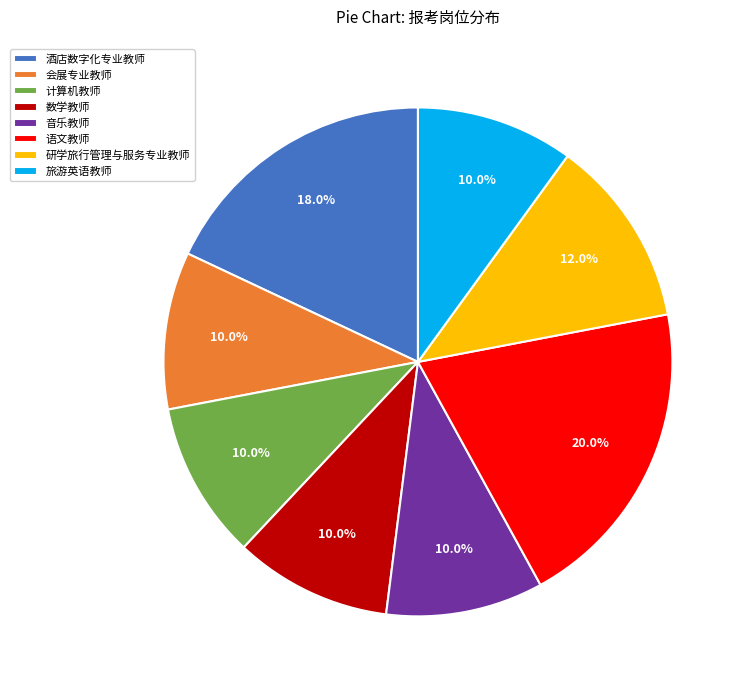

What percentage is the 数学教师 slice, to the nearest percent?

10%